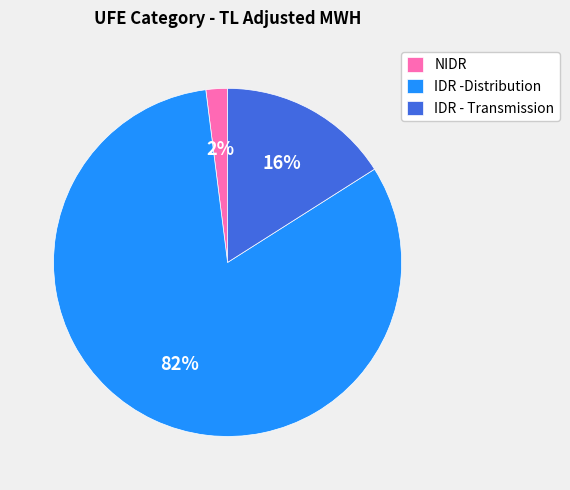

Which category has the smallest portion of the pie?

NIDR